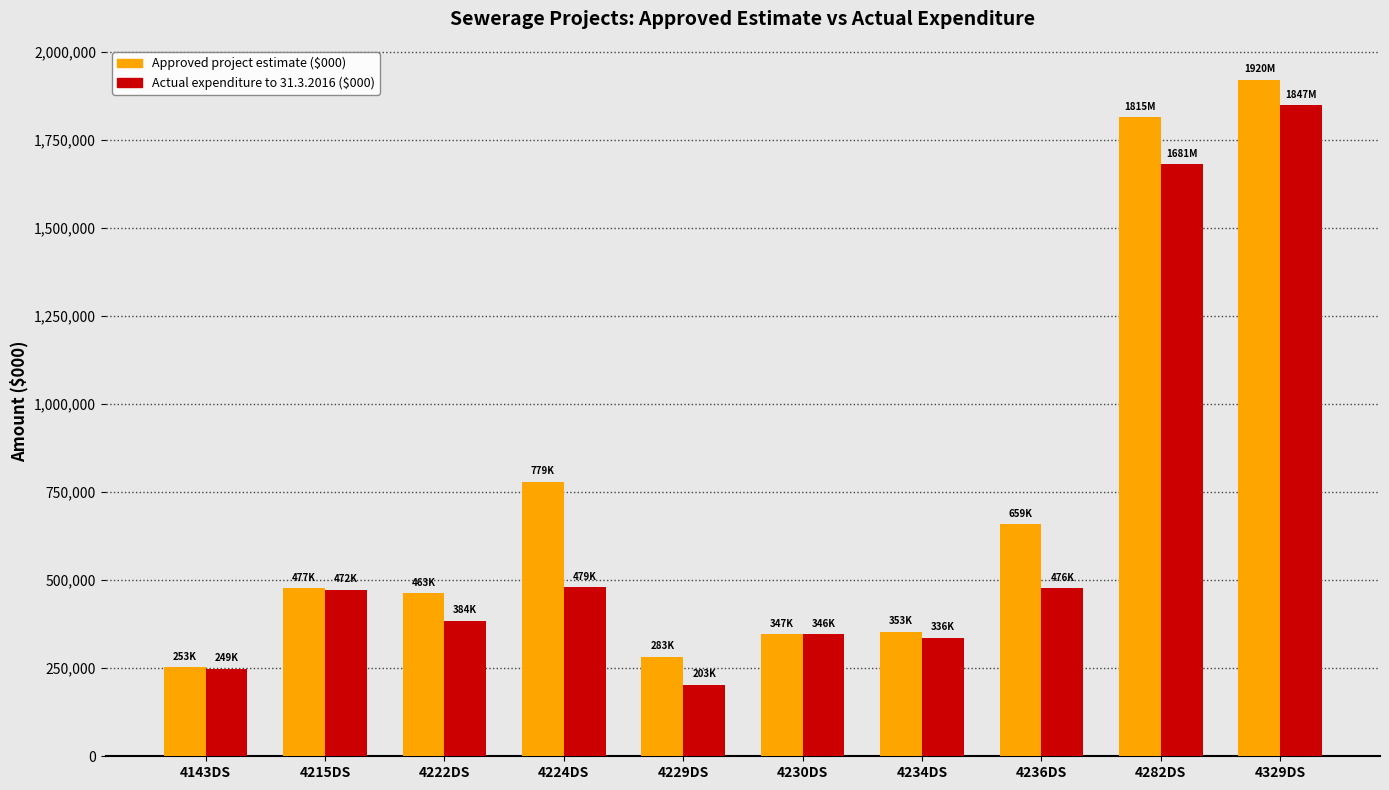

What is the difference between the highest and lowest values at 4236DS?

182766